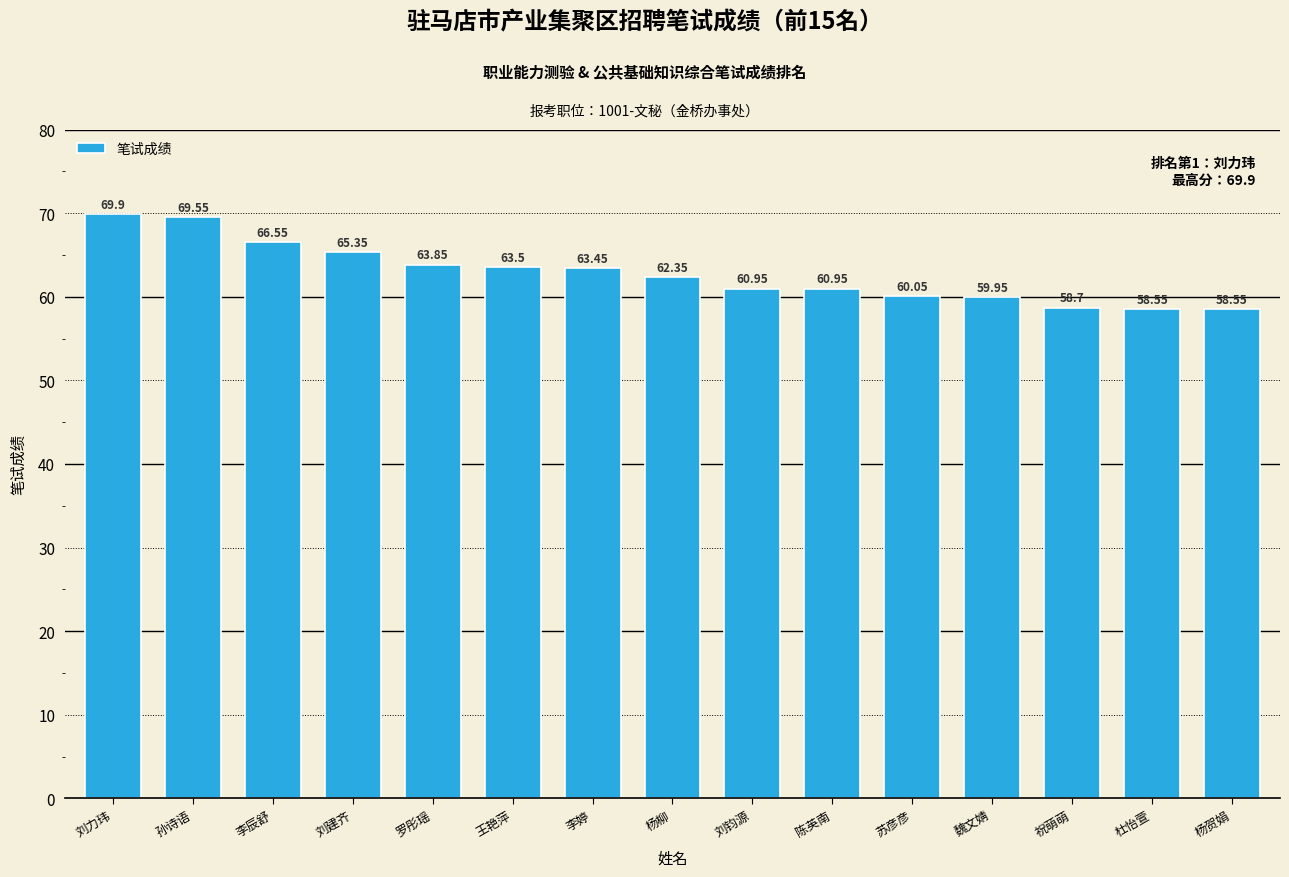

What is the average value?

62.8